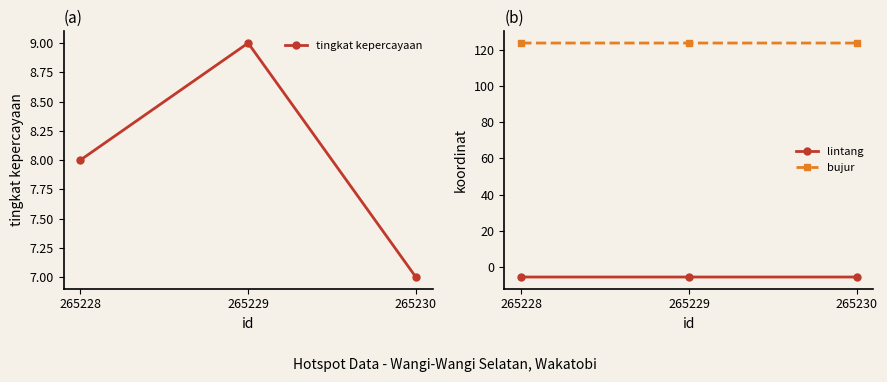

Reading left to right, what are all the values shown in this chart?

tingkat kepercayaan: 265228=8.0	265229=9.0	265230=7.0
lintang: 265228=-5.4	265229=-5.4	265230=-5.4
bujur: 265228=123.6	265229=123.6	265230=123.6